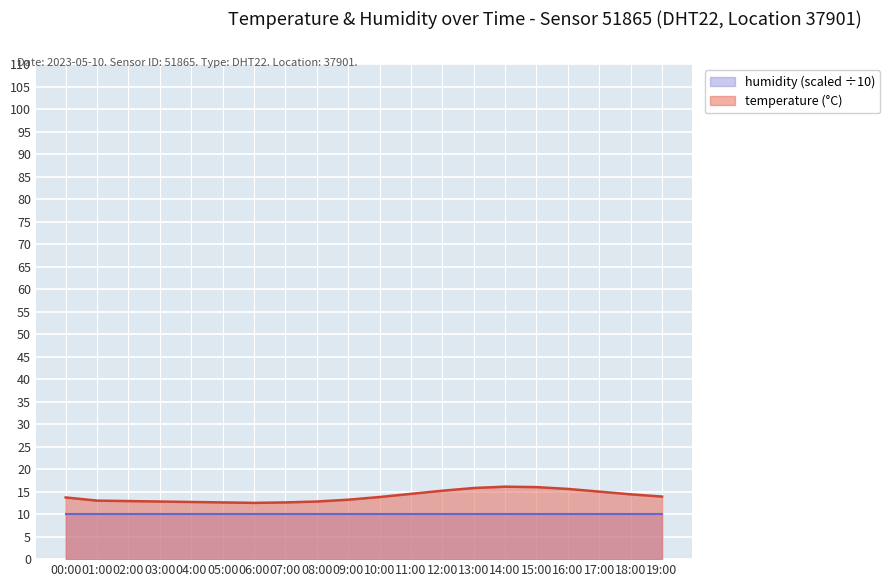

True or false: the data shows 24.2 at 16:00.

False